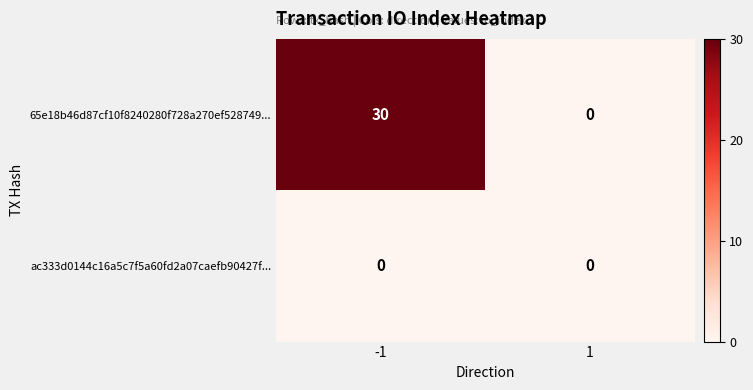

List the series in order of their peak value, lowest first.

ac333d0144c16a5c7f5a60fd2a07caefb90427f..., 65e18b46d87cf10f8240280f728a270ef528749...